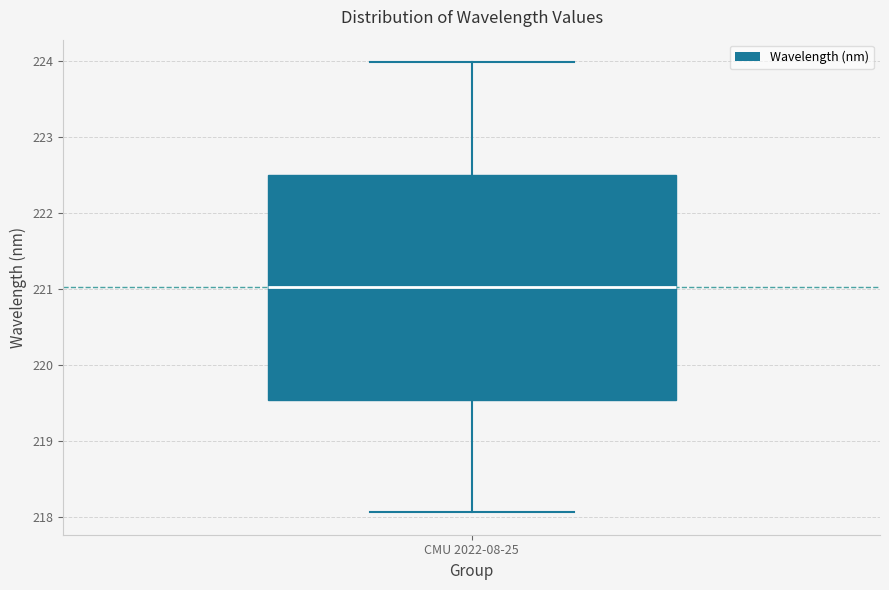

Read this box plot against the y-axis: the position of the median line, the range covered by the box, and the ends of both whiskers. The values are not printed on the chart, so give them approximately, as read against the axis.

median 221.0, box 219.5 to 222.5, whiskers 218.1 to 224.0